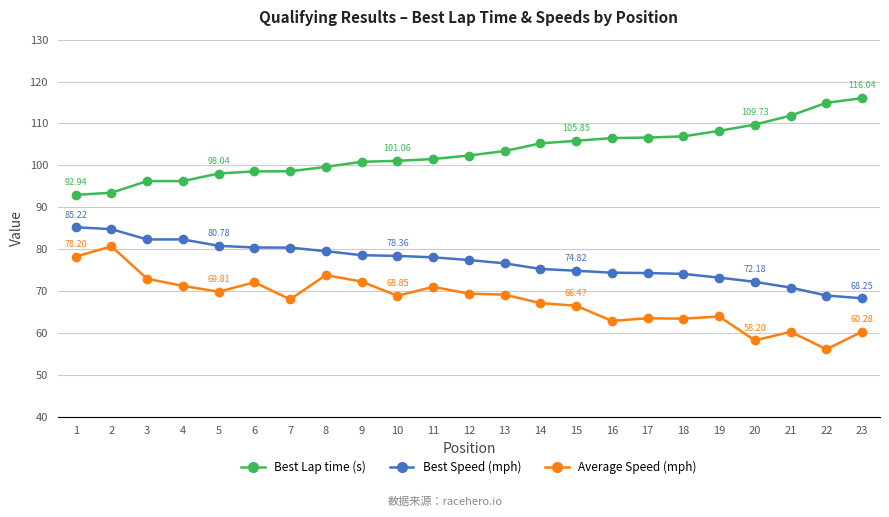

True or false: Best Lap time (s) and Average Speed (mph) cross at least once.

False